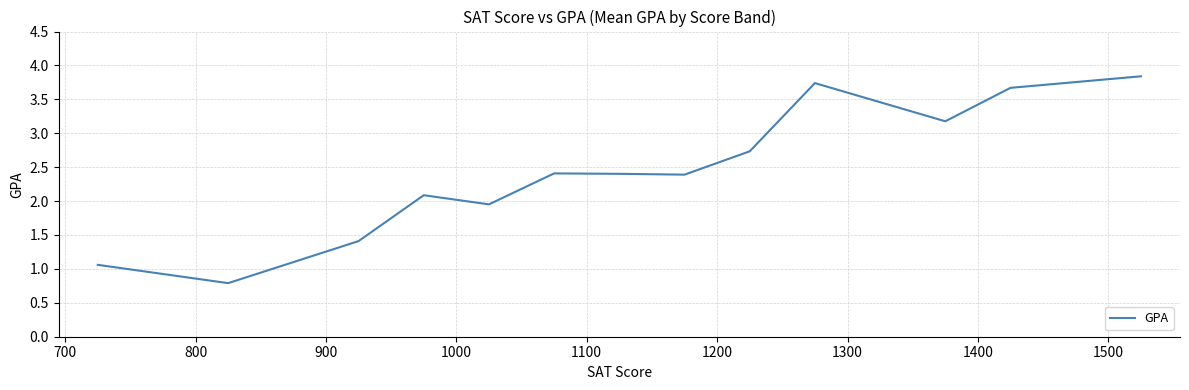

What is the smallest value displayed?

0.8